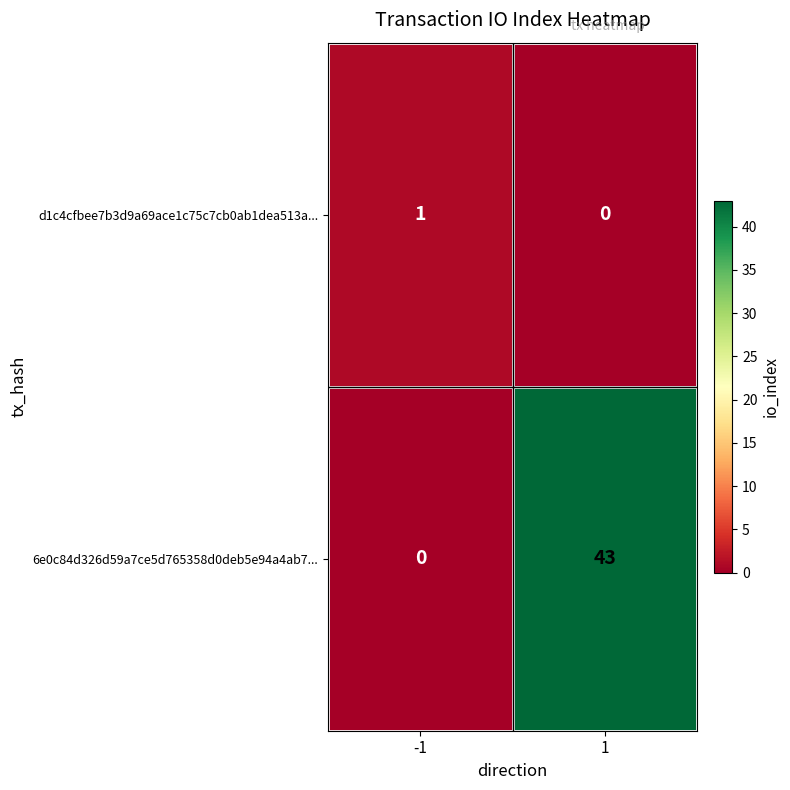

What is the sum of all 6e0c84d326d59a7ce5d765358d0deb5e94a4ab7... values?

43